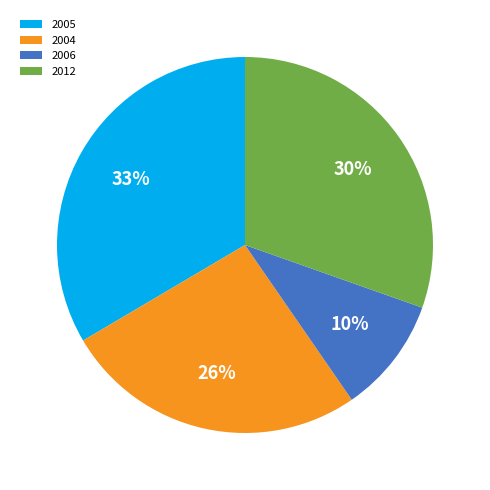

What percentage is the 2005 slice, to the nearest percent?

33%